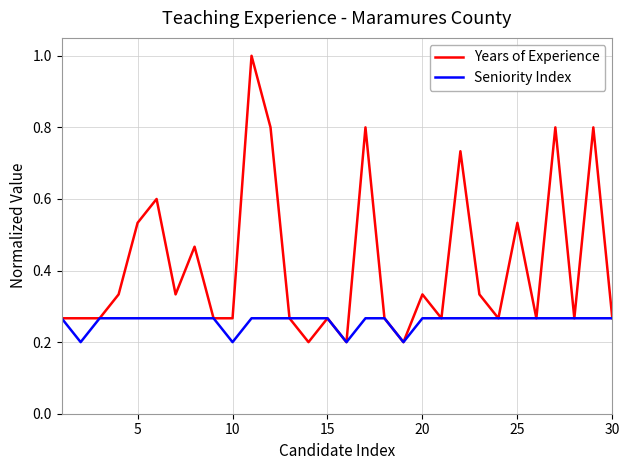

List the series in order of their overall mean, highest first.

Years of Experience, Seniority Index